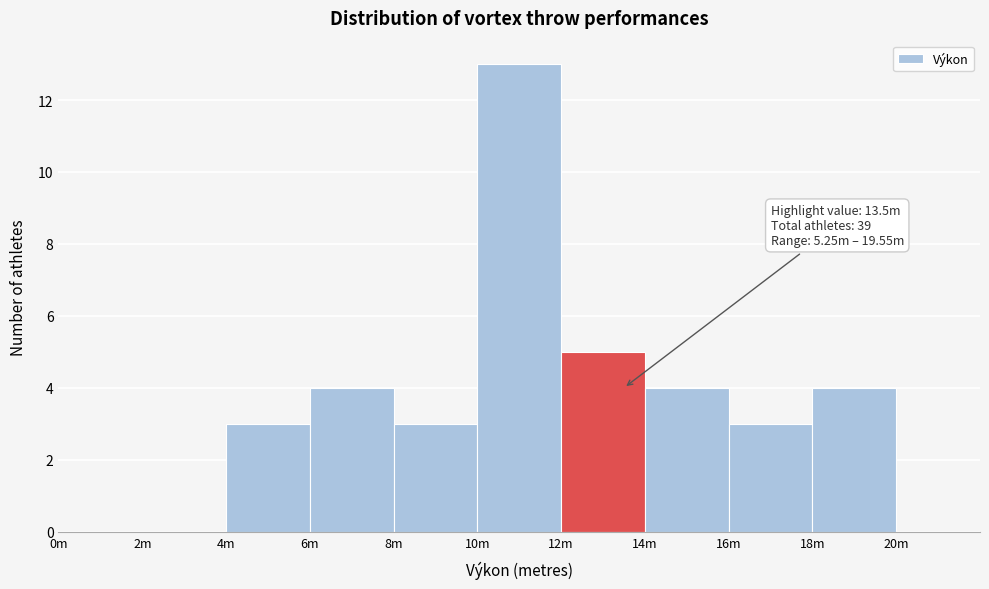

Reading left to right, what are all the values shown in this chart?

0m=0	2m=0	4m=3	6m=4	8m=3	10m=13	12m=5	14m=4	16m=3	18m=4